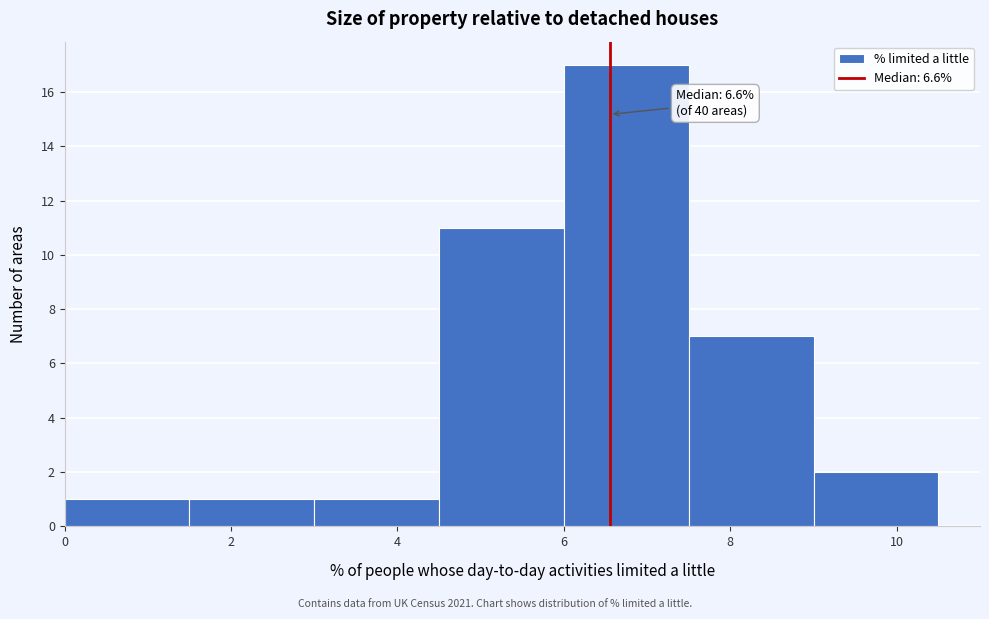

Which range on the x-axis has the tallest bar?

6.0 to 7.5